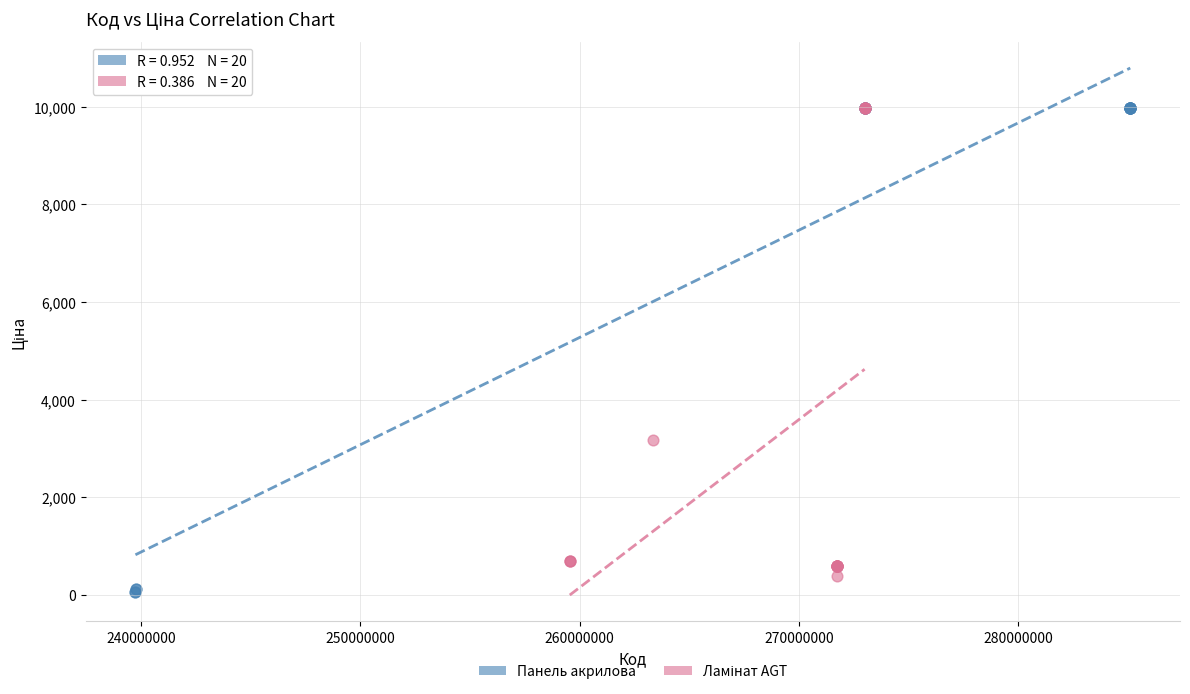

Which series has the widest spread of Y values?

Панель акрилова